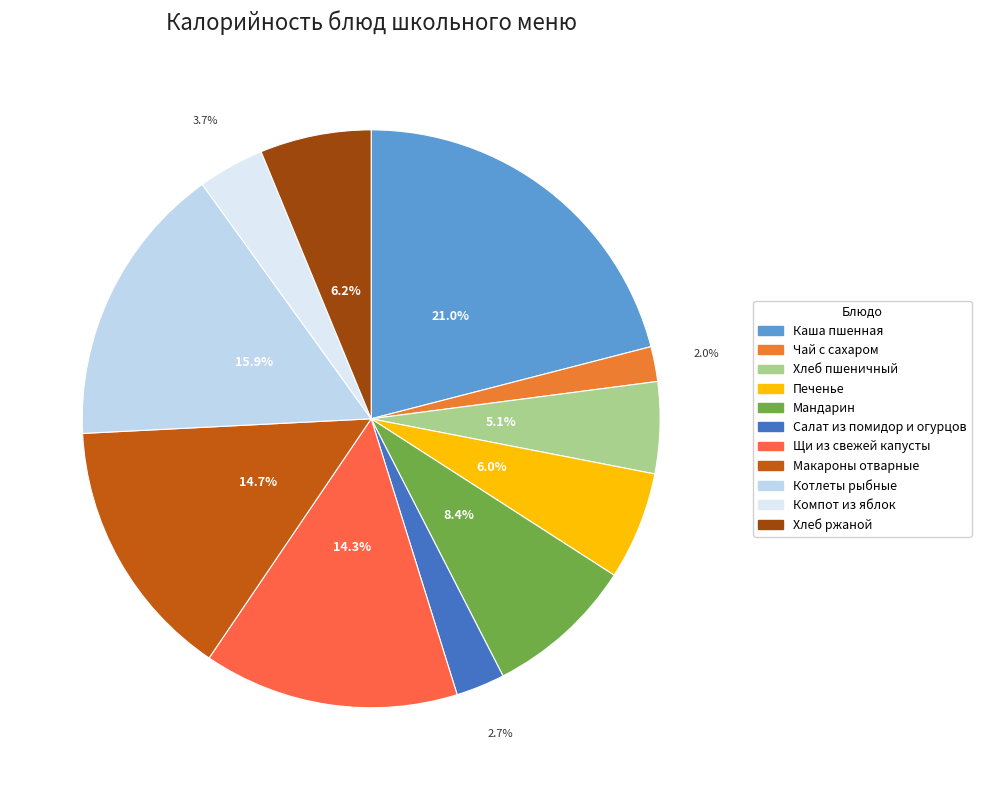

What portion of the pie excludes Хлеб пшеничный?

94.9%